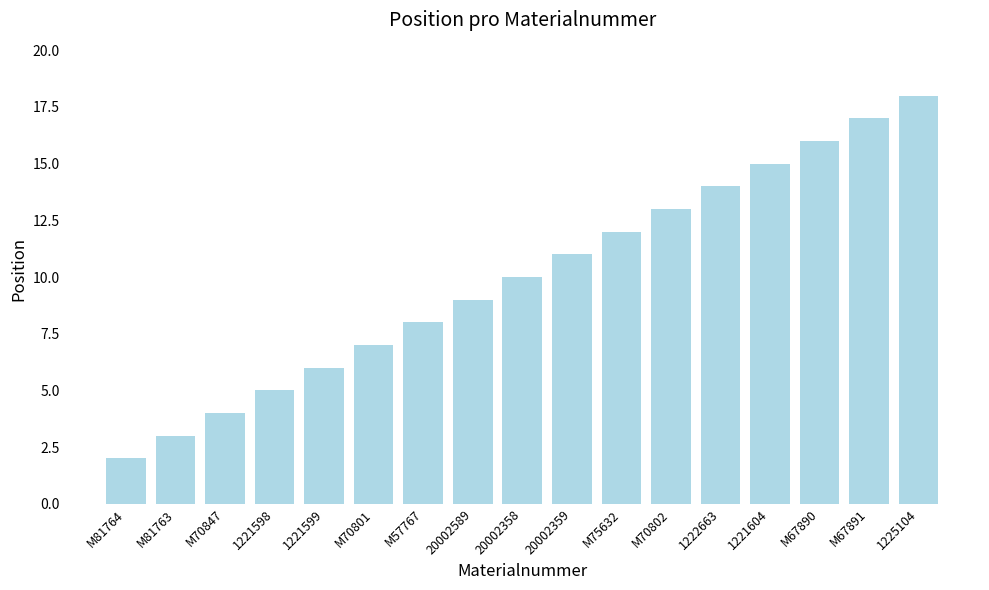

Reading right to left, transcribe all the data shown in this chart.

1225104=18	M67891=17	M67890=16	1221604=15	1222663=14	M70802=13	M75632=12	20002359=11	20002358=10	20002589=9	M57767=8	M70801=7	1221599=6	1221598=5	M70847=4	M81763=3	M81764=2